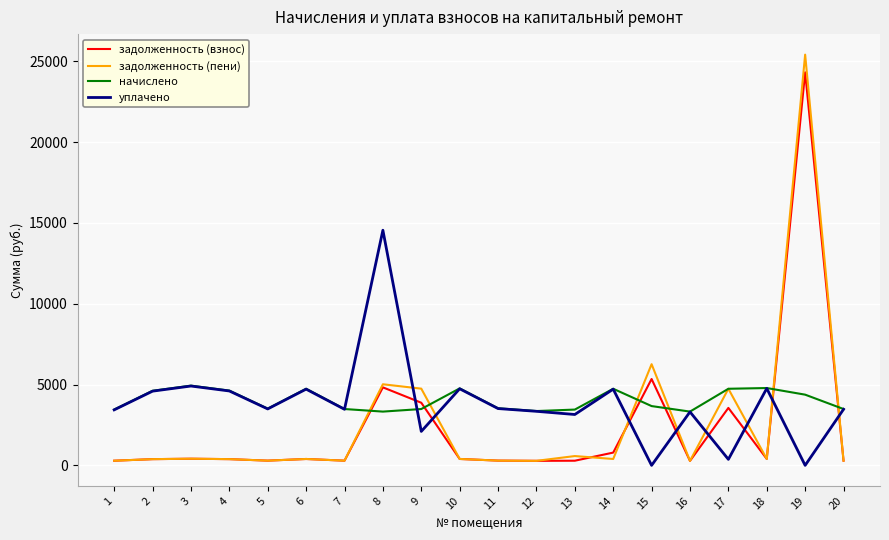

What is the highest value of the задолженность (взнос) series?

24309.7